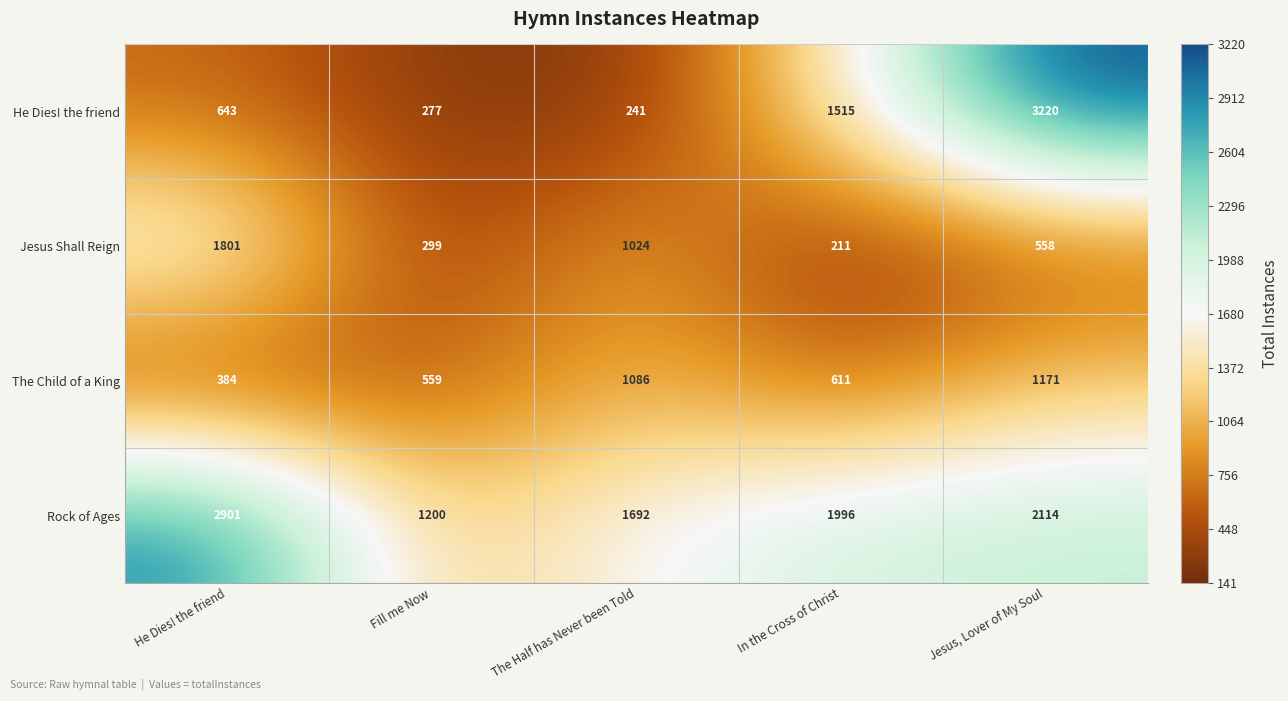

Which category has the lowest value in the Rock of Ages series?

Fill me Now